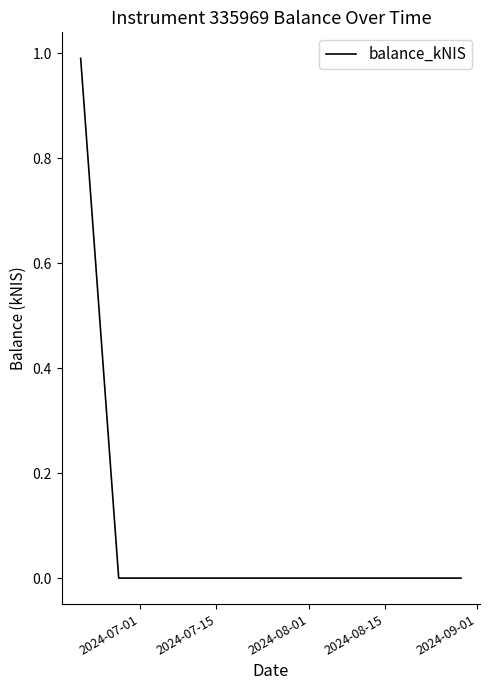

What is the greatest value displayed?

1.0